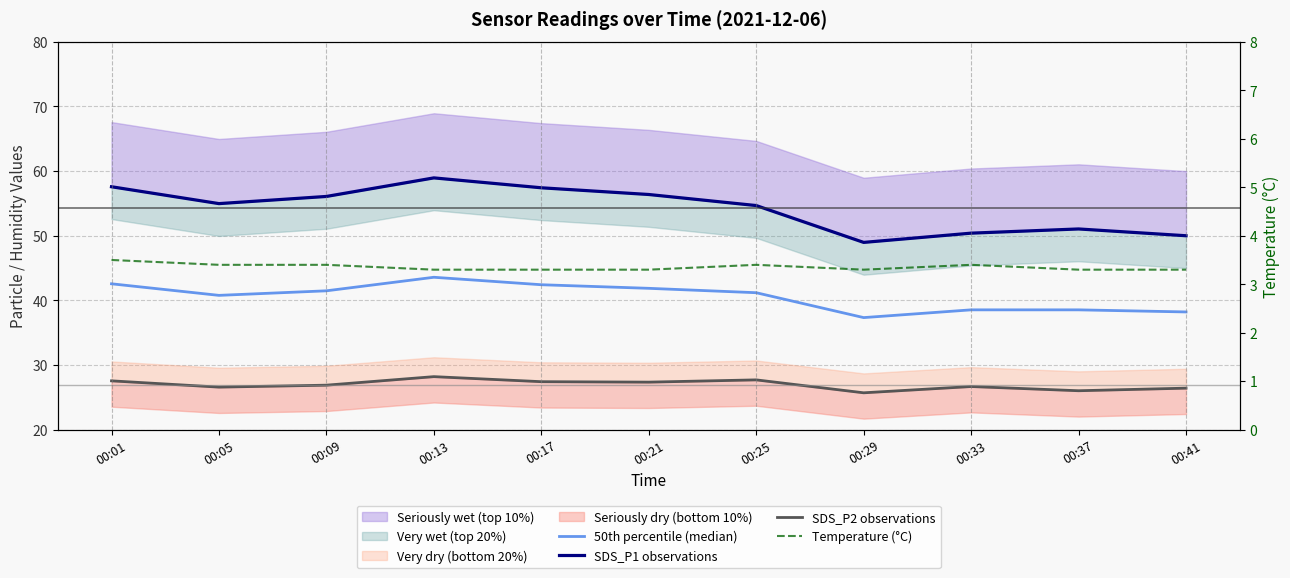

Reading right to left, transcribe all the data shown in this chart.

50th percentile (median): 38.2	38.5	38.5	37.3	41.2	41.9	42.4	43.6	41.5	40.8	42.6
SDS_P1 observations: 50.0	51.0	50.4	49.0	54.7	56.4	57.4	59.0	56.1	55.0	57.6
SDS_P2 observations: 26.4	26.0	26.7	25.7	27.7	27.4	27.4	28.2	26.9	26.6	27.6
Temperature (°C): 3.3	3.3	3.4	3.3	3.4	3.3	3.3	3.3	3.4	3.4	3.5